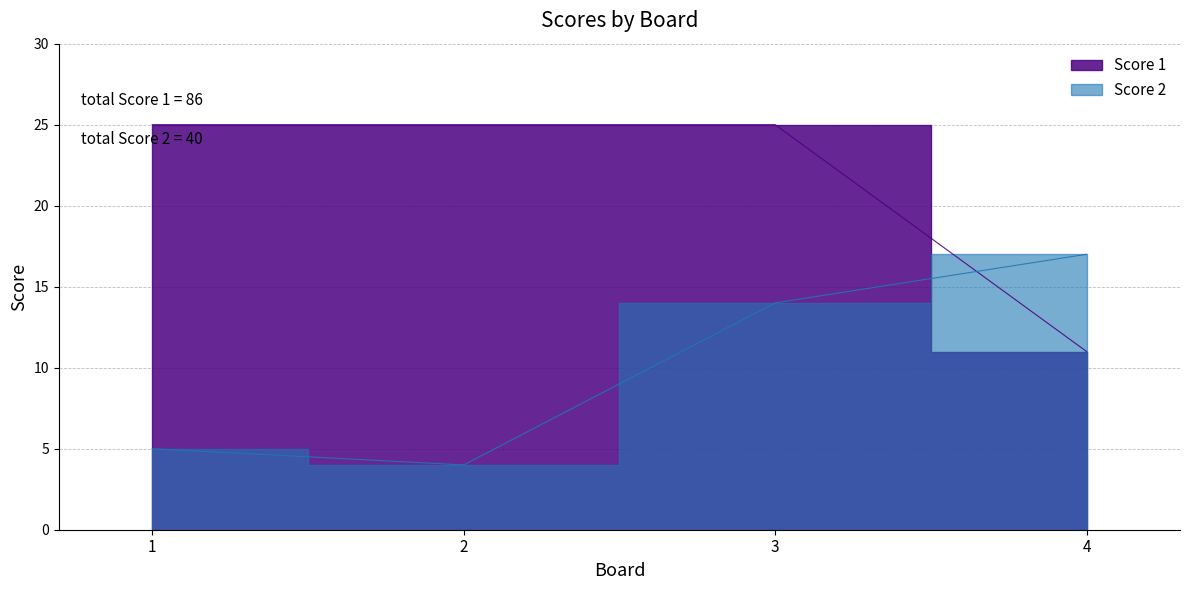

The Score 2 series shows 17 at 4. True or false?

True